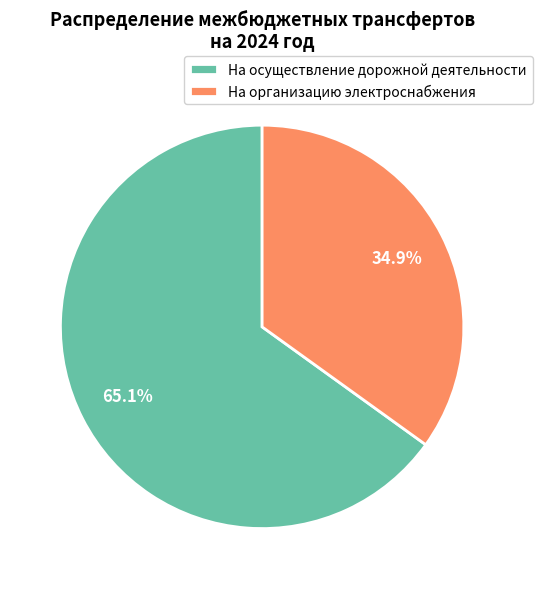

Rank the categories by value from lowest to highest.

На организацию электроснабжения, На осуществление дорожной деятельности